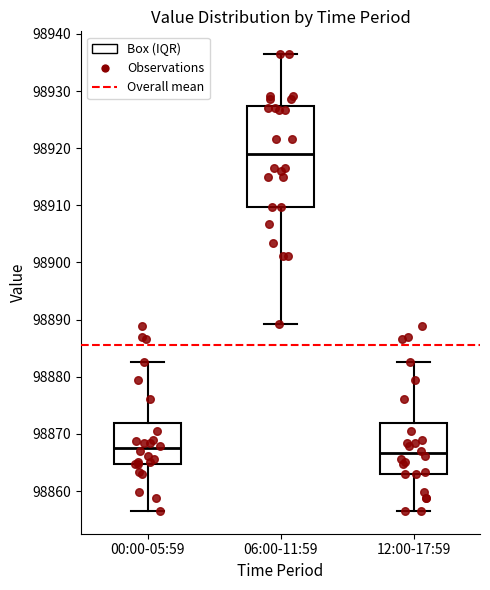

Reading left to right, read every box against the y-axis: the position of its median line, the range the box covers, and the ends of its whiskers. The values are not printed on the chart, so give them approximately, as read against the axis.

00:00-05:59: median 98867, box 98865 to 98872, whiskers 98857 to 98883
06:00-11:59: median 98919, box 98910 to 98927, whiskers 98889 to 98936
12:00-17:59: median 98867, box 98863 to 98872, whiskers 98857 to 98883